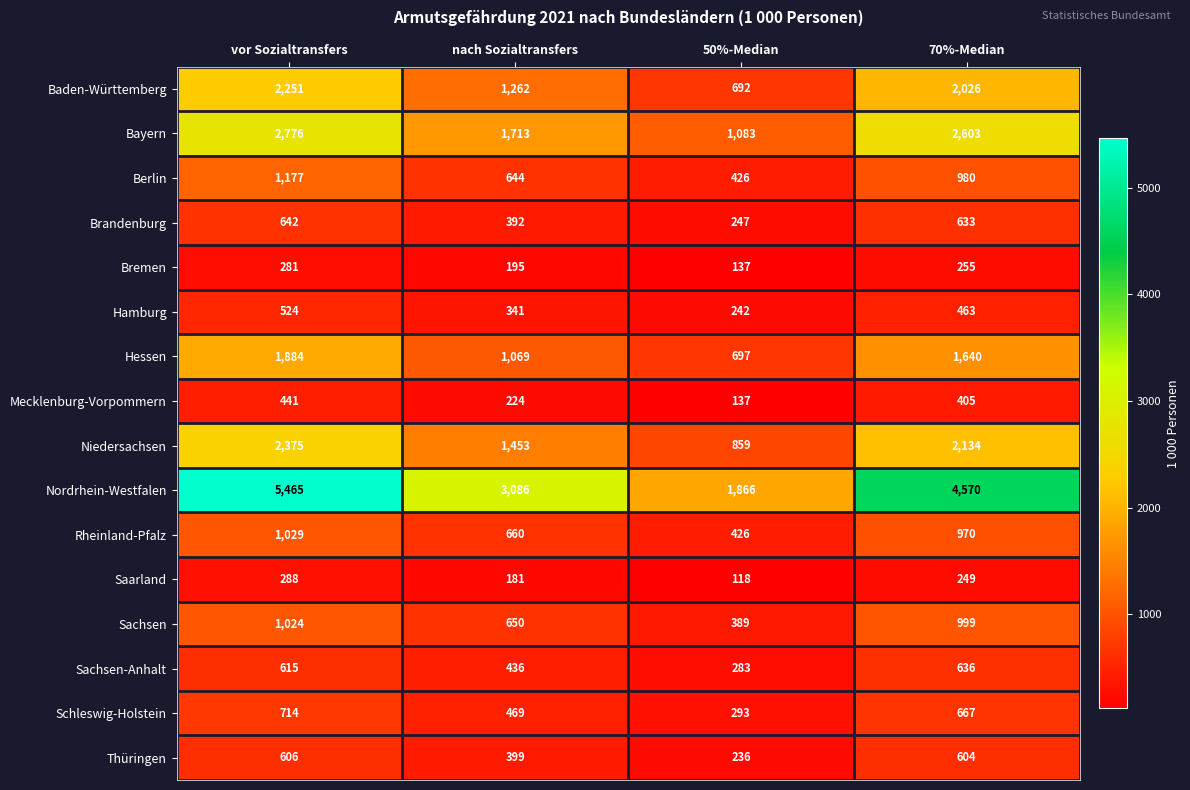

Where does the Saarland series first go above 249?

vor Sozialtransfers